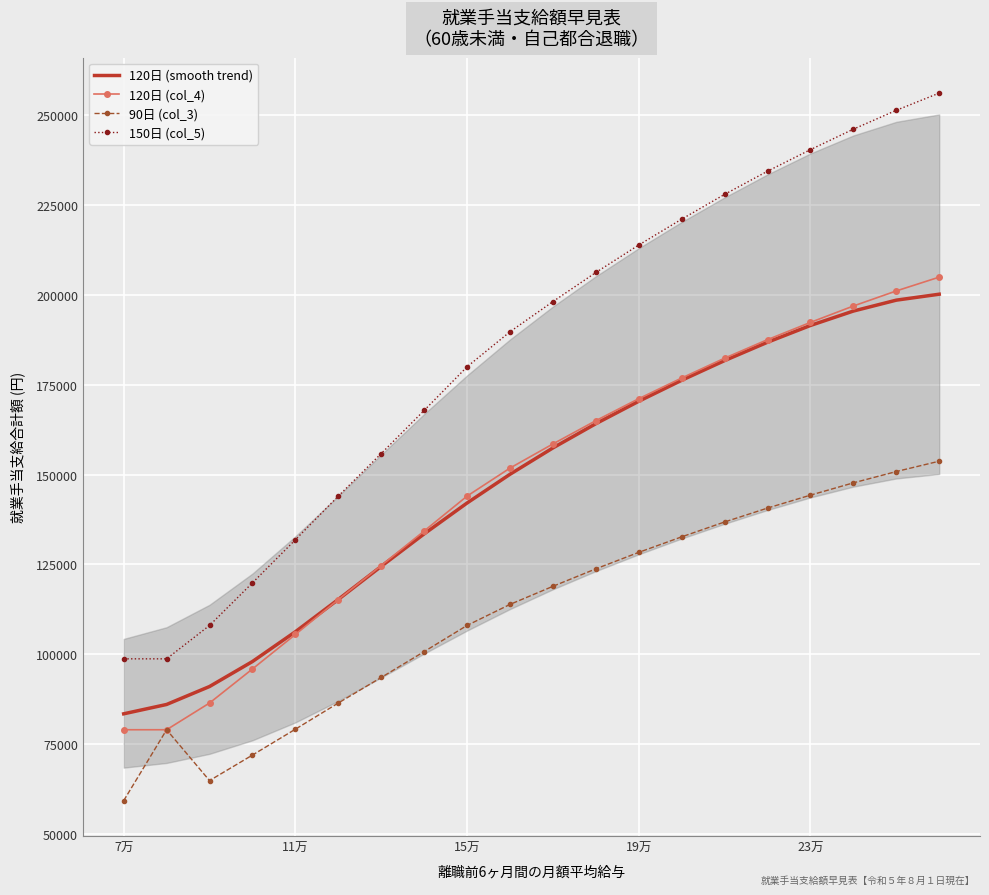

True or false: 90日 (col_3) and 120日 (smooth trend) cross at least once.

False